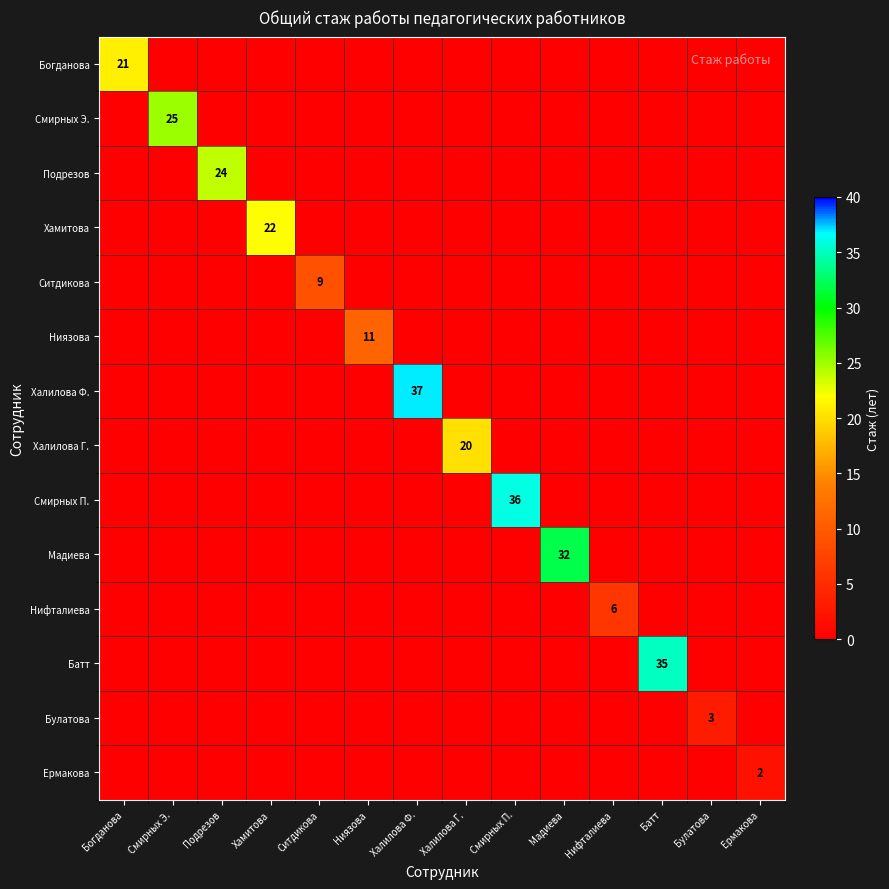

What is the greatest value displayed?

37